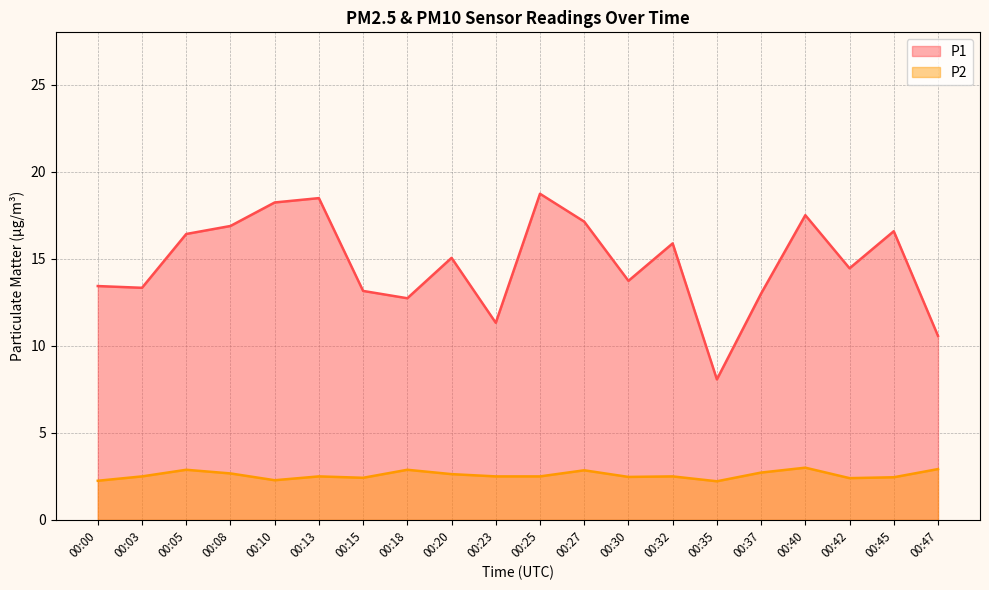

How many P2 values are between 2 and 3?

20